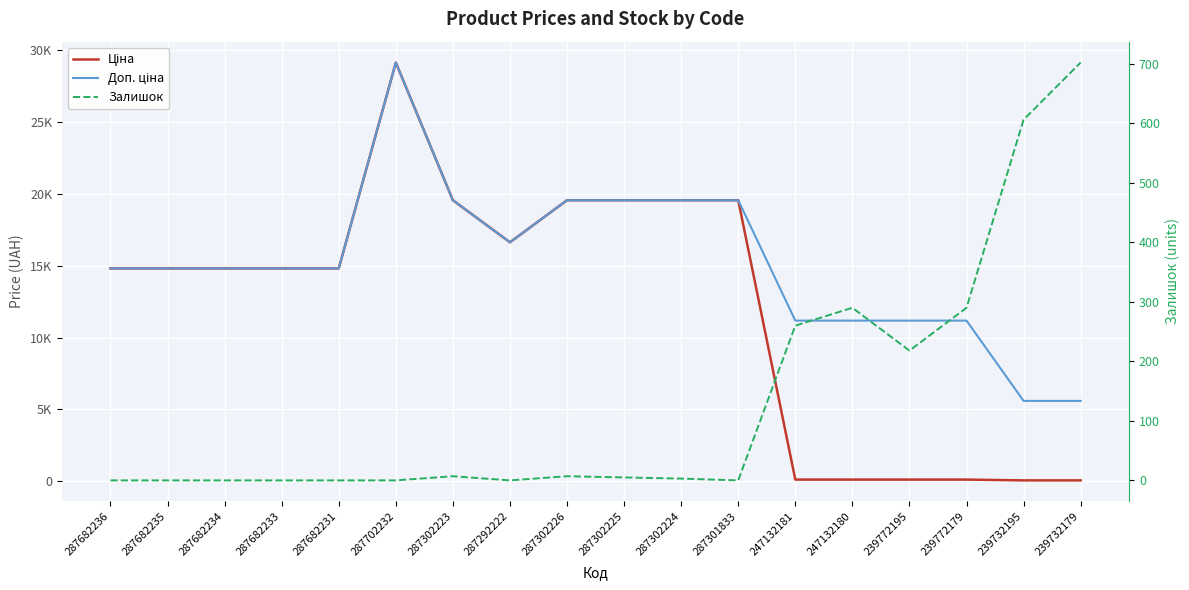

Which label corresponds to the smallest value in the chart?

287682236